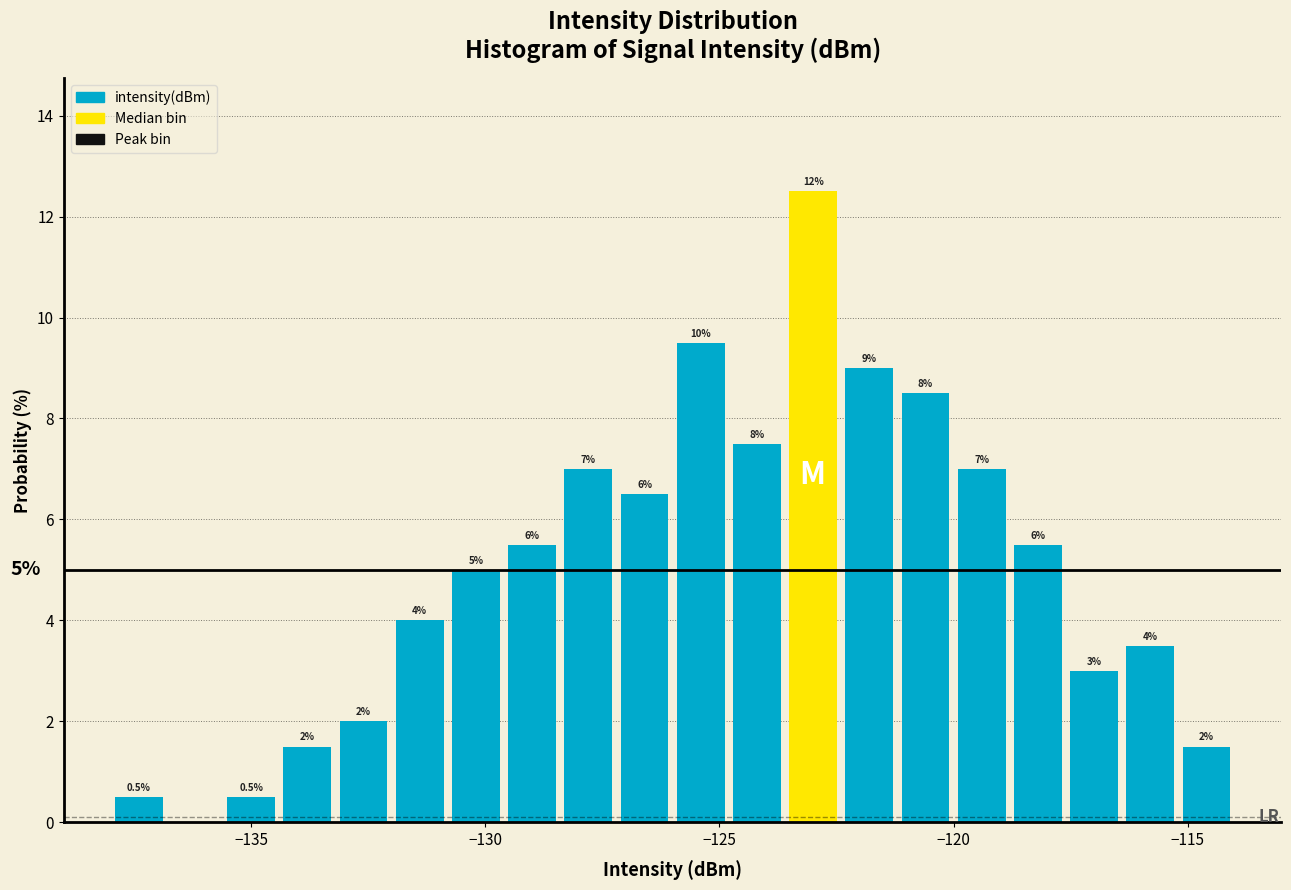

Around what value on the x-axis is the tallest bar? Give the approximate position of its centre, as read against the axis.

-123.0